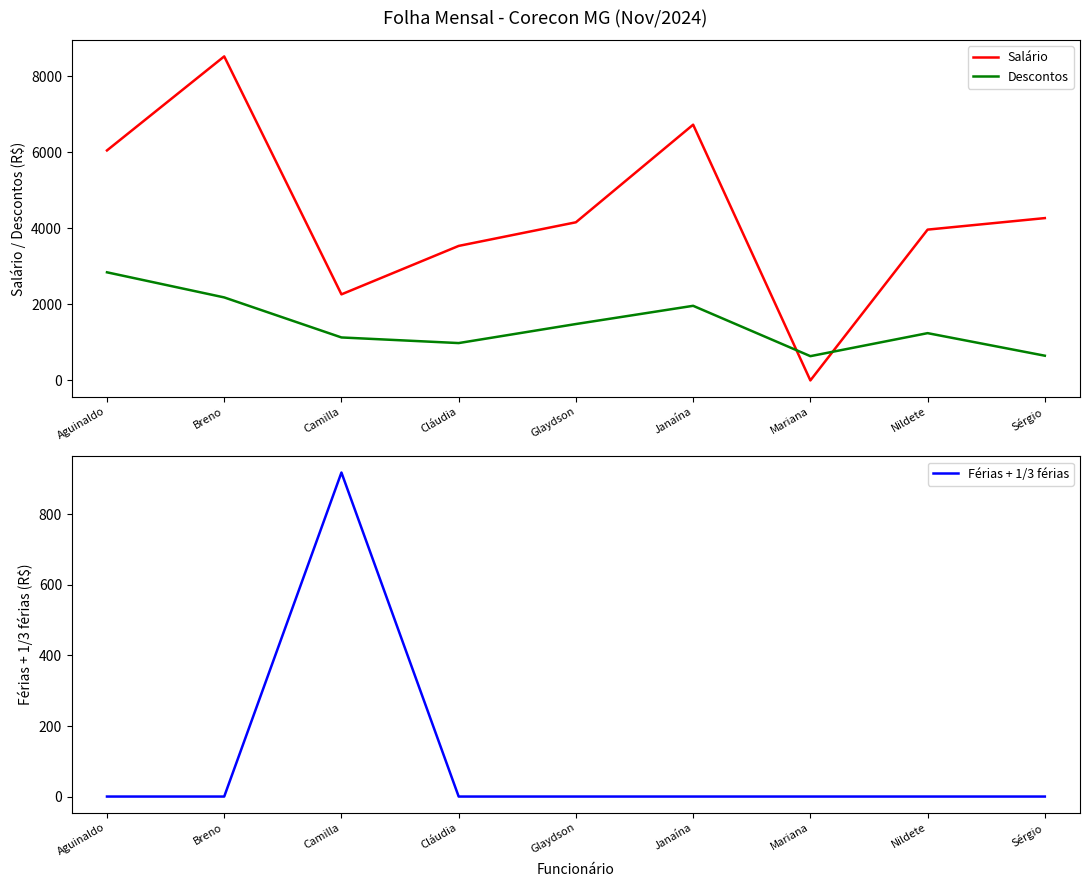

True or false: Descontos and Férias + 1/3 férias intersect in this chart.

False